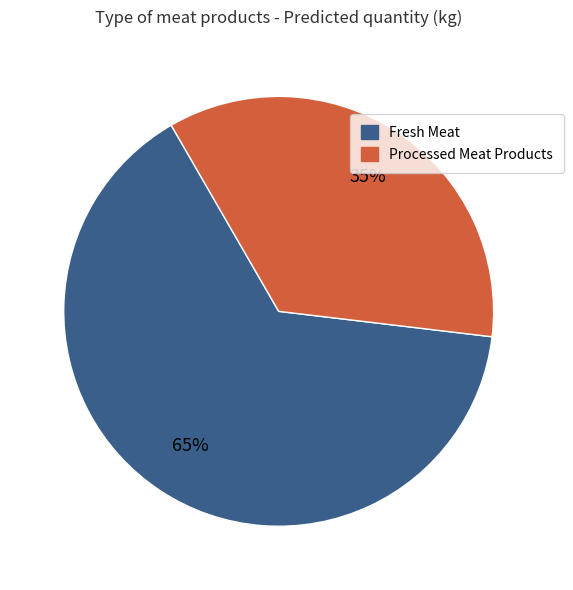

How many slices are in this pie chart?

2